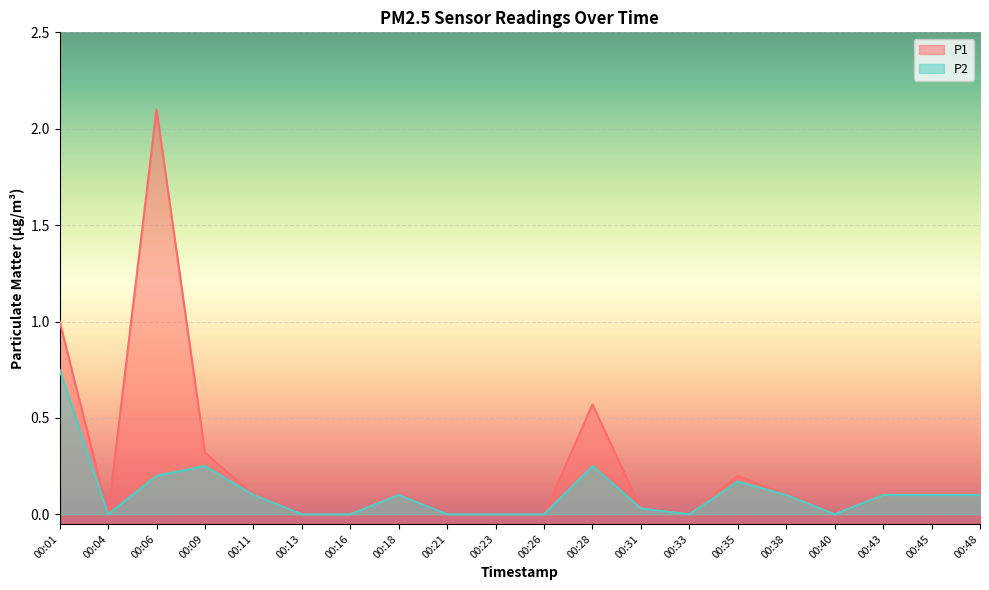

What is the sum of the P1 values at 00:06 and 00:40?

2.1